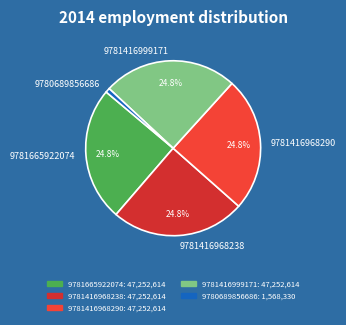

To the nearest percent, what is the combined percentage of 9781416968238 and 9781416968290?

50%